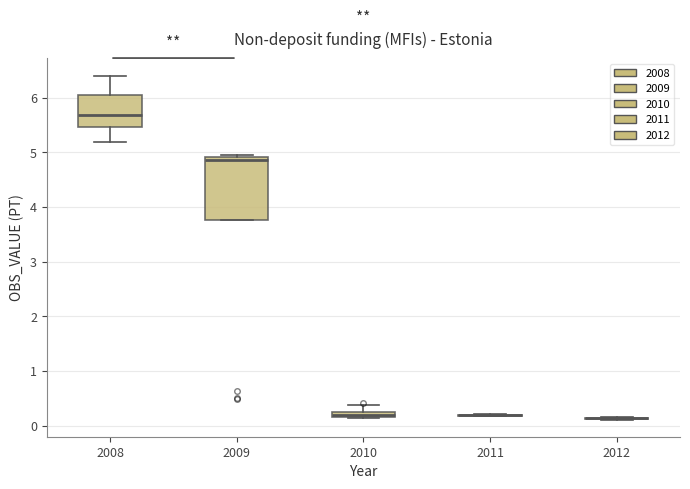

Where is the upper edge of the box at x = 2009 on the y-axis? The values are not printed on the chart, so give them approximately, as read against the axis.

4.9